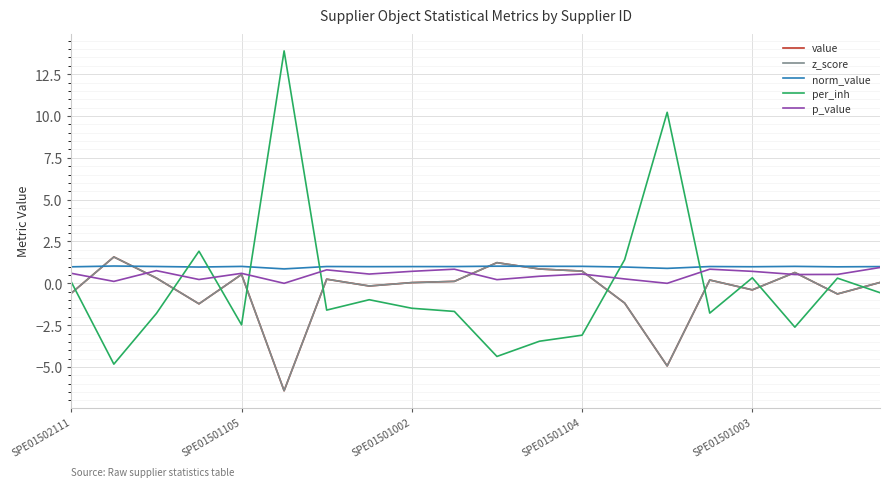

True or false: norm_value and z_score intersect in this chart.

True